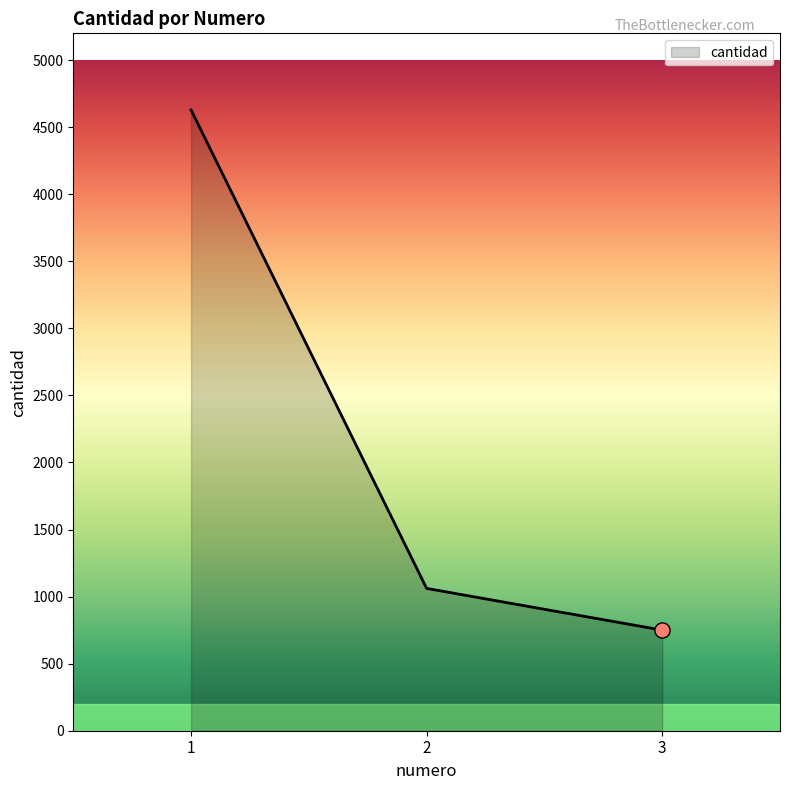

What is the change in value from 2 to 3?

-311